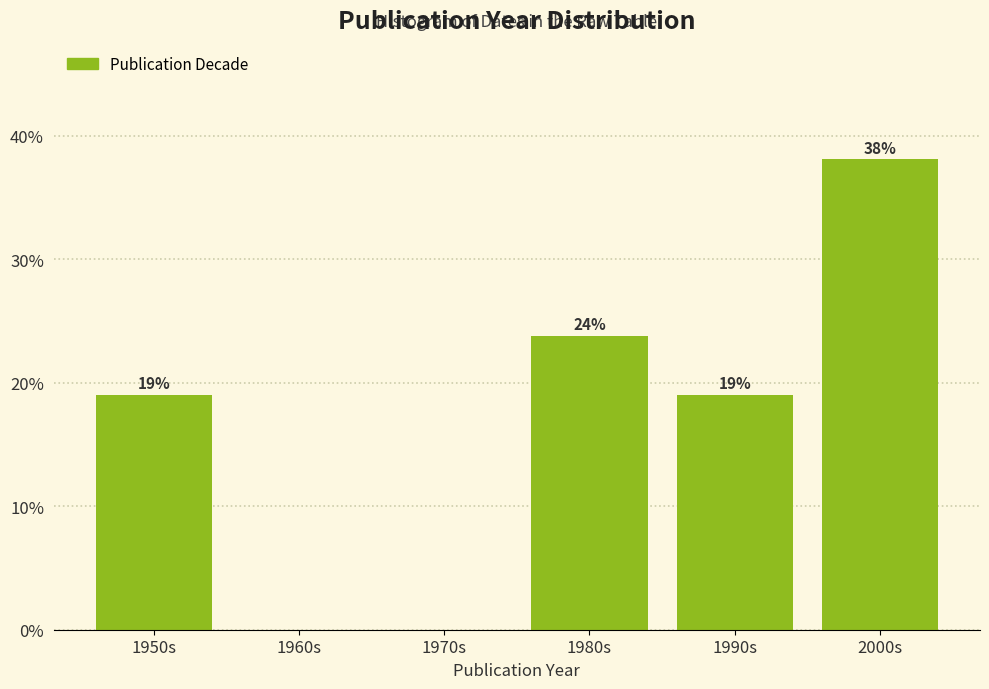

Read the value at 1950s.

19.0